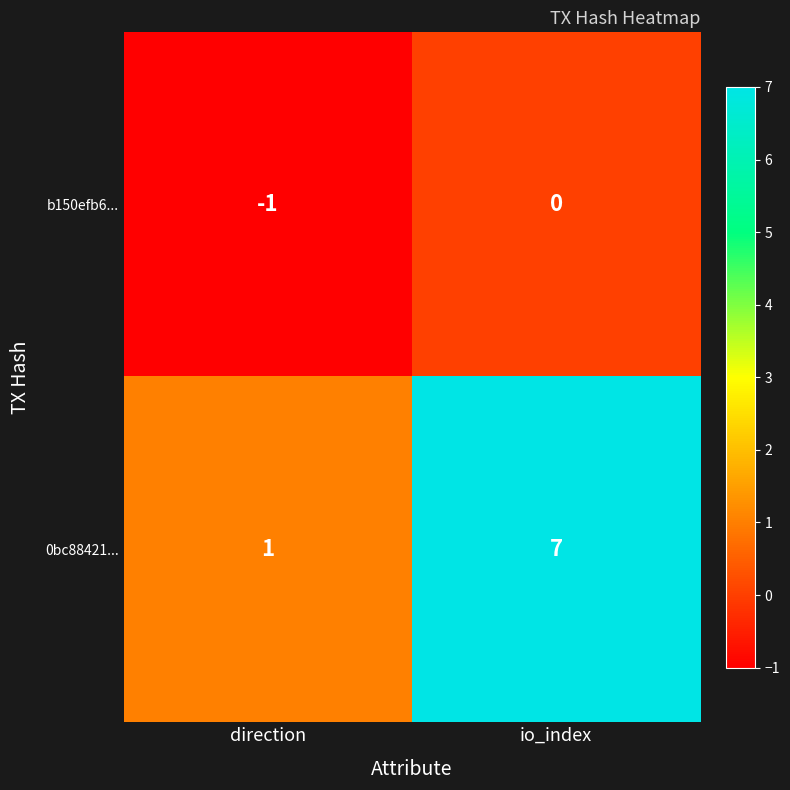

Reading left to right, extract all data points from this chart.

b150efb6...: -1	0
0bc88421...: 1	7